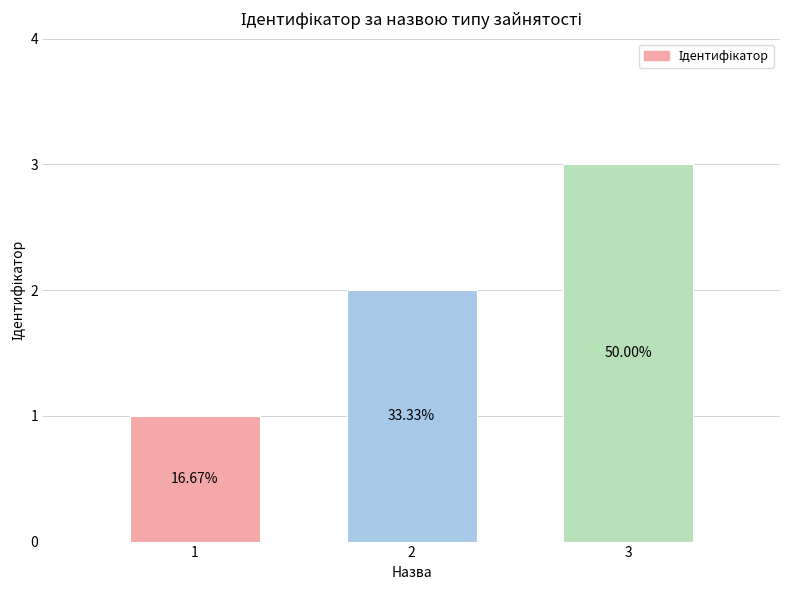

Reading left to right, list all the values displayed in this chart.

1=1	2=2	3=3